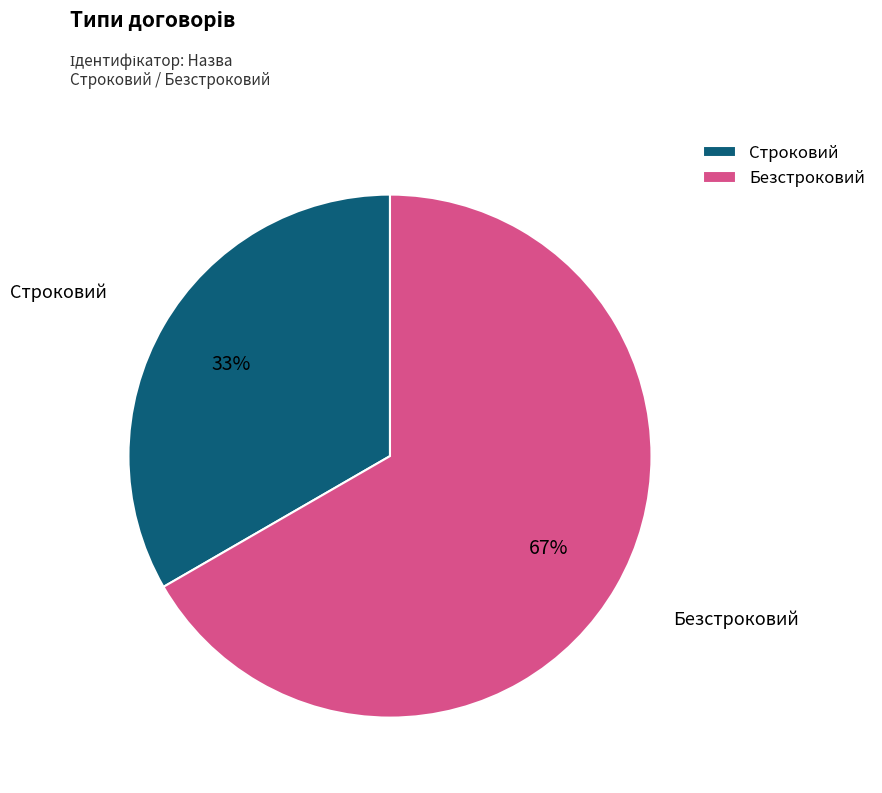

Which category has the smallest portion of the pie?

Строковий